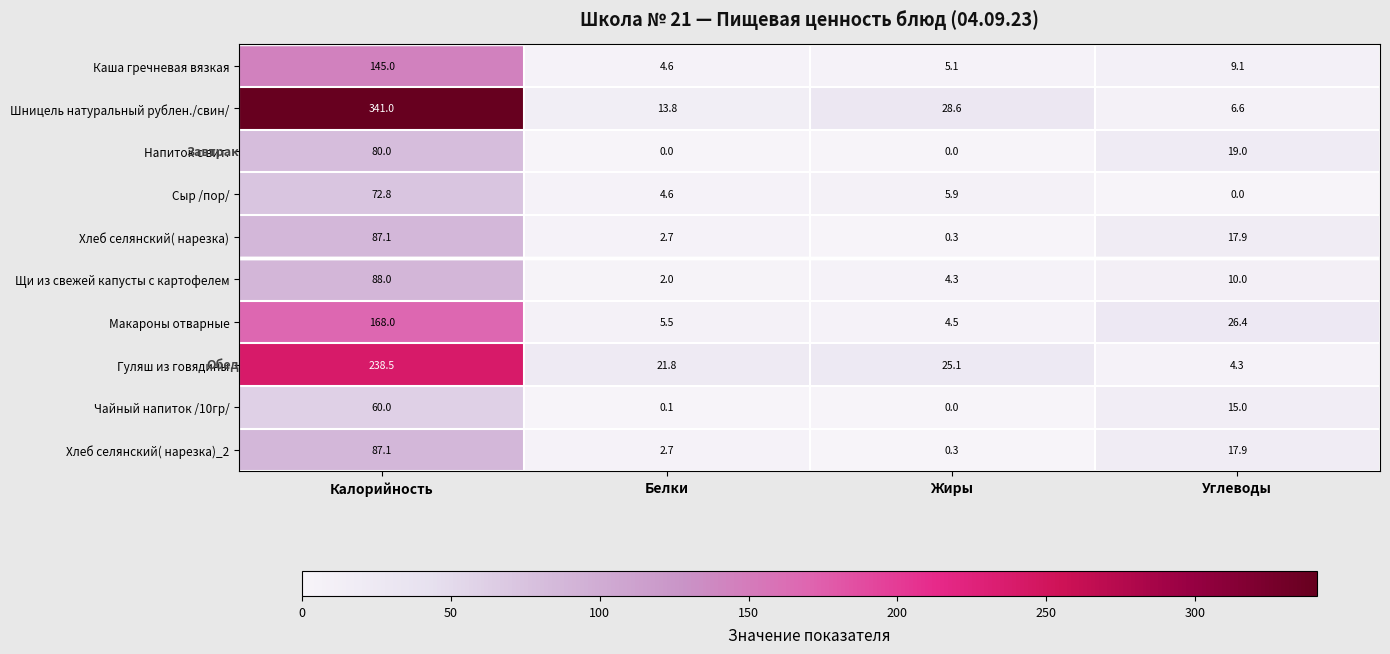

What is the difference between the second highest and minimum values in the Макароны отварные series?

21.9